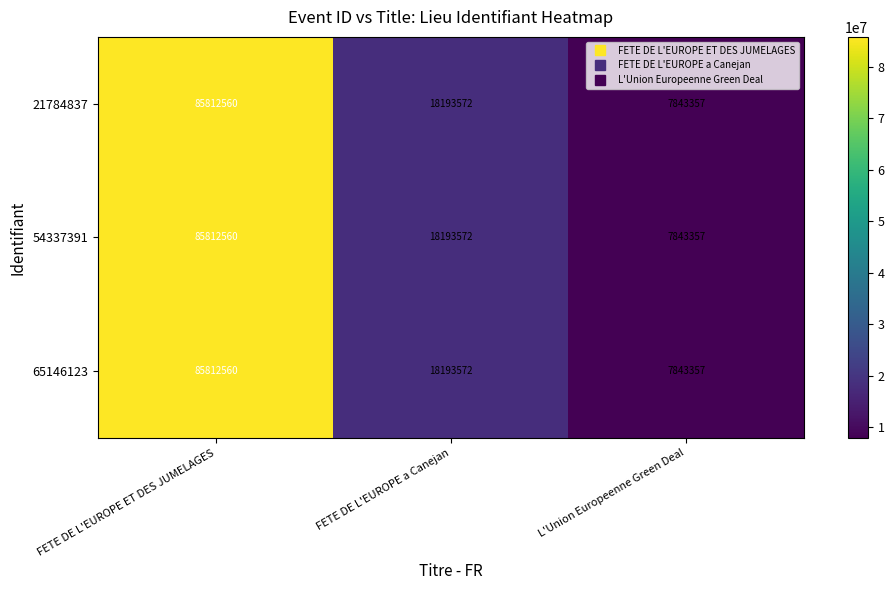

What value does the 21784837 series have at L'Union Europeenne Green Deal, to the nearest 50?

7843350